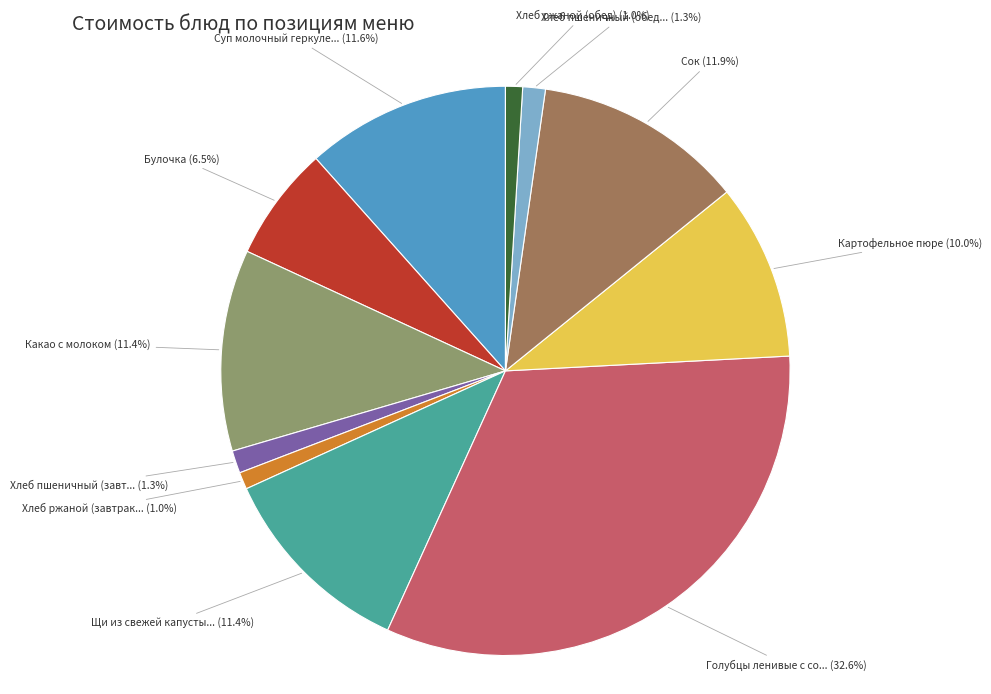

Is Хлеб пшеничный (завт... (1.3%) the majority of the pie?

No